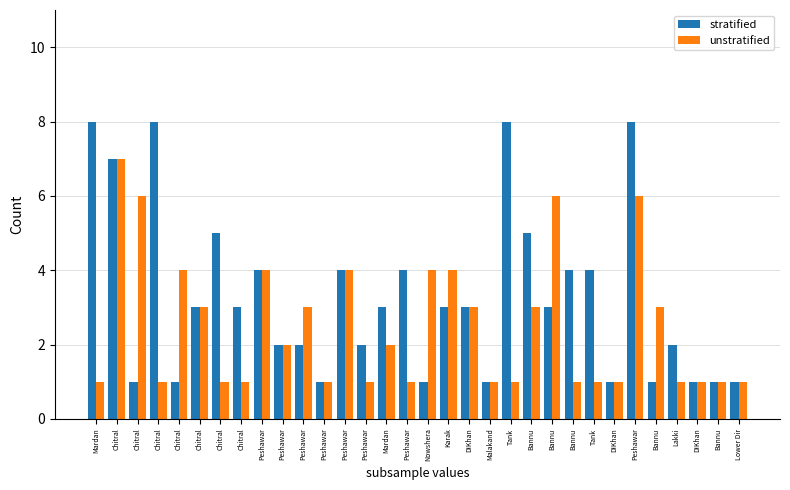

How many categories are shown in the chart?

32